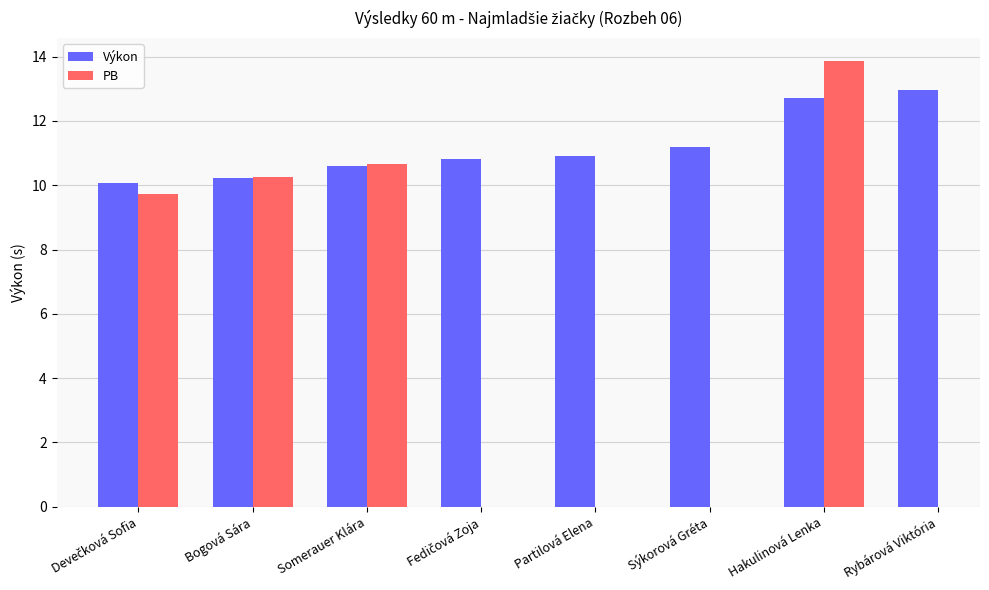

What is the average value of the Výkon series?

11.2